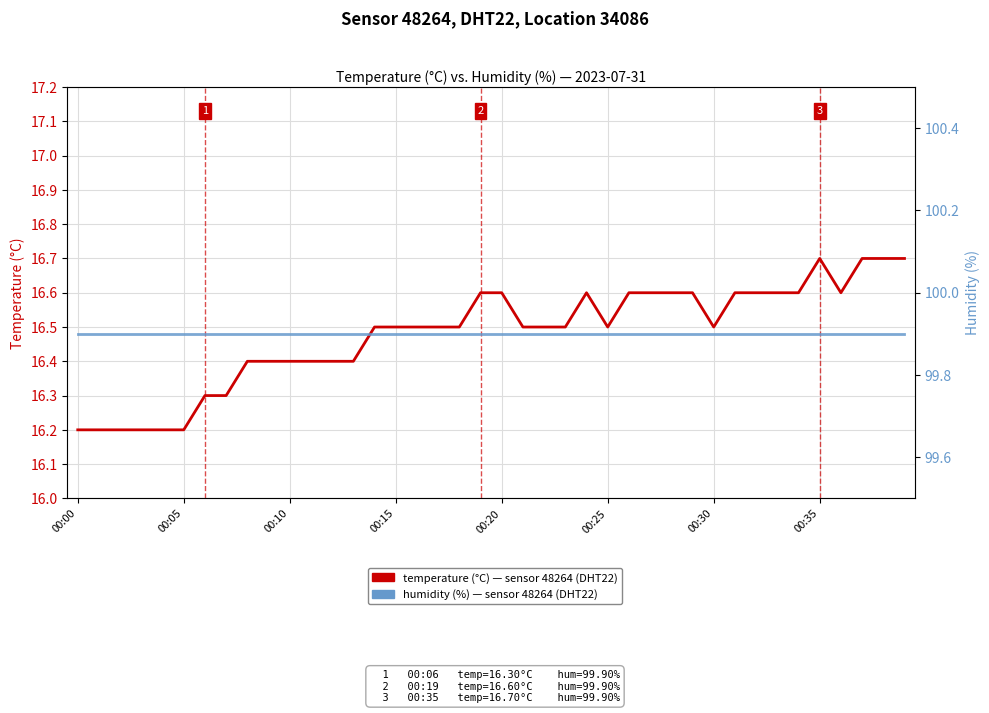

What is the minimum value shown in the chart?

16.2